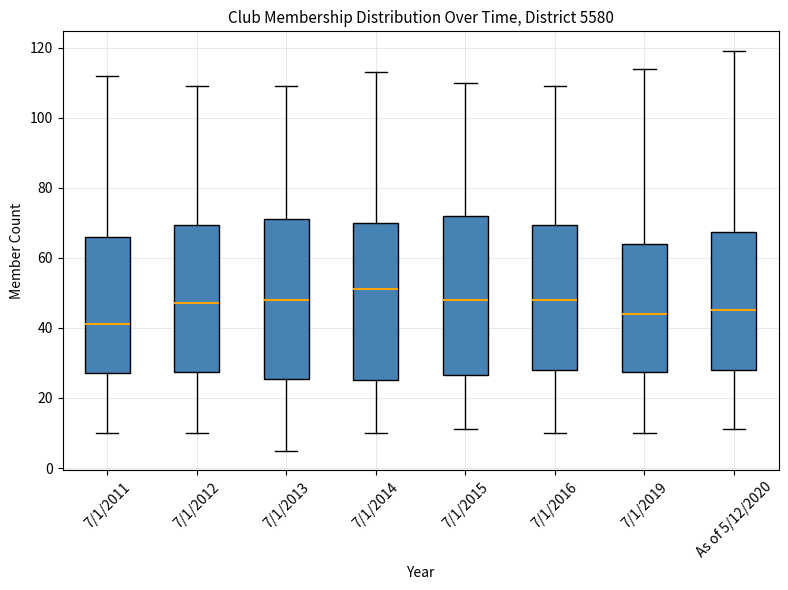

Which box has the lowest median line?

7/1/2011